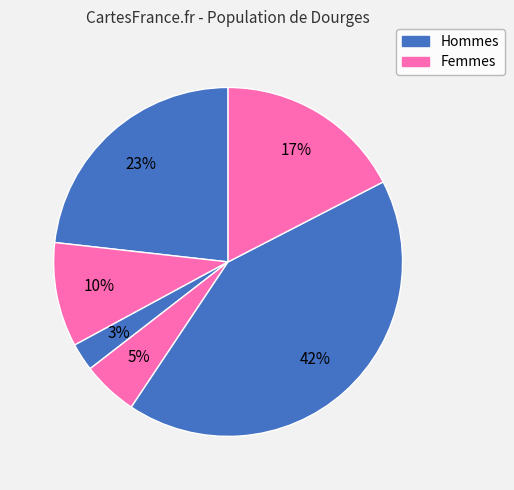

Count the number of slices in the pie.

6